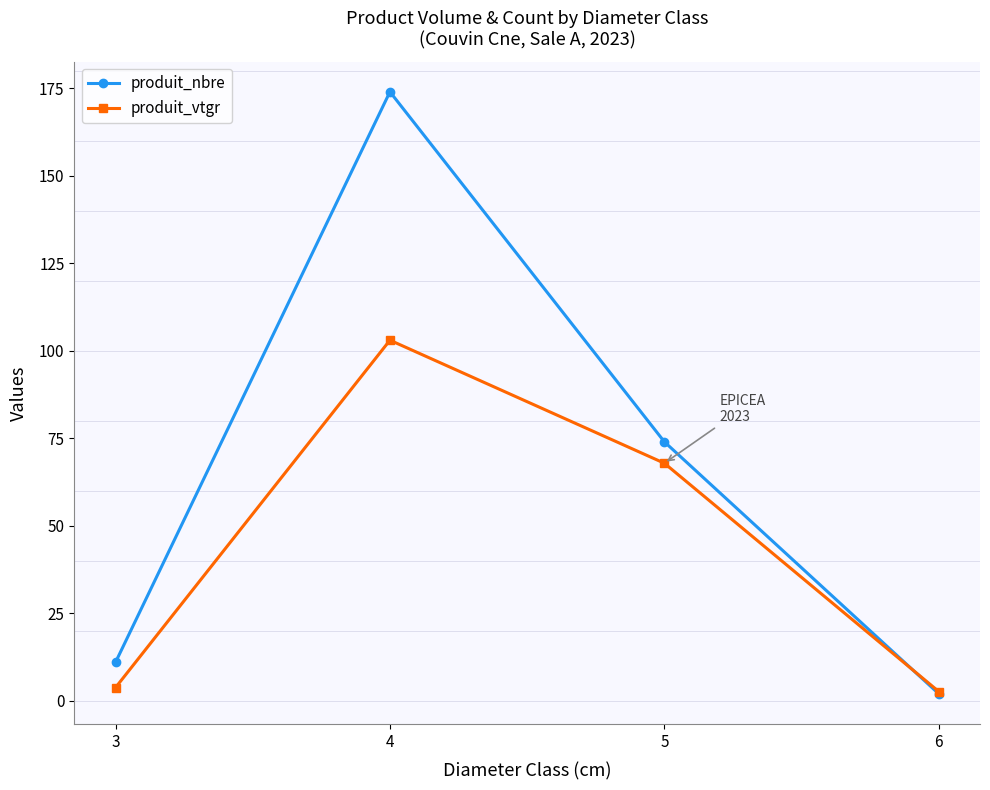

What is the maximum value shown in the chart?

174.0